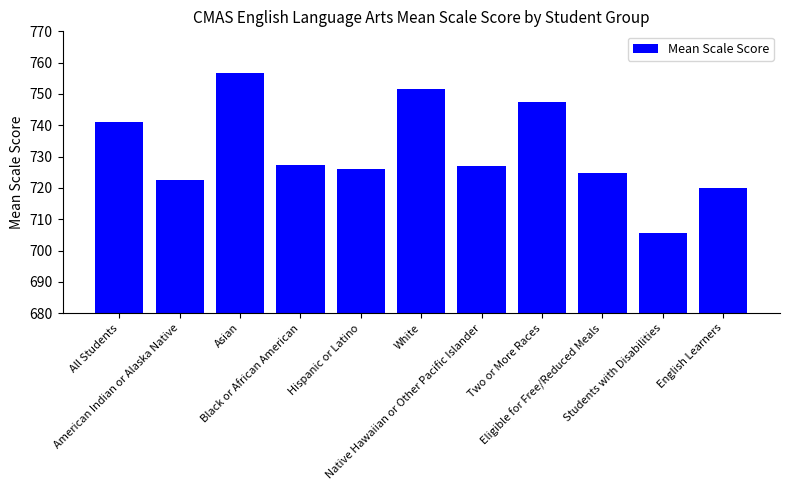

What is the greatest value displayed?

756.6